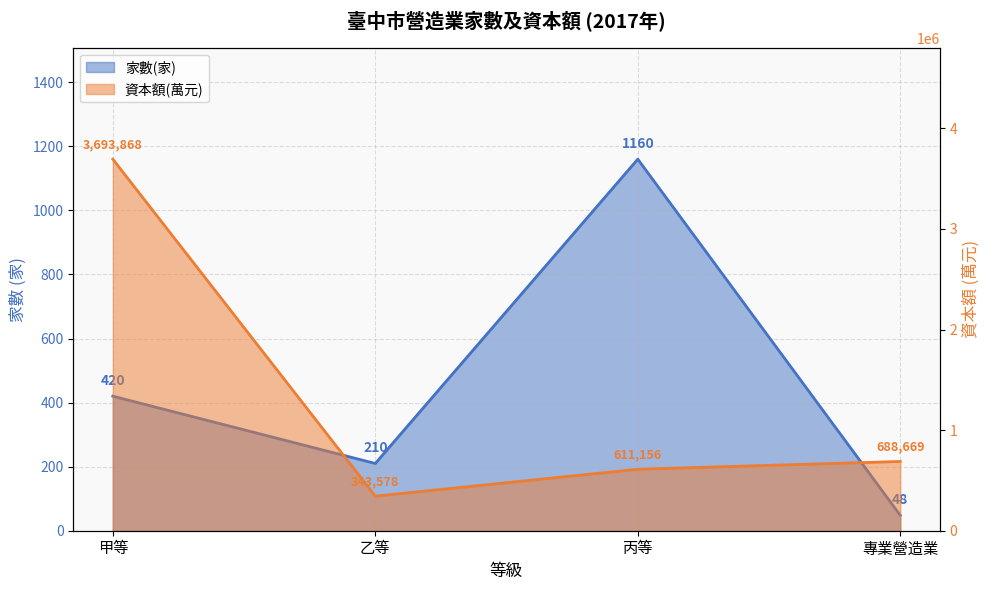

What is the sum of the 資本額(萬元) values at 甲等 and 專業營造業?

4382537